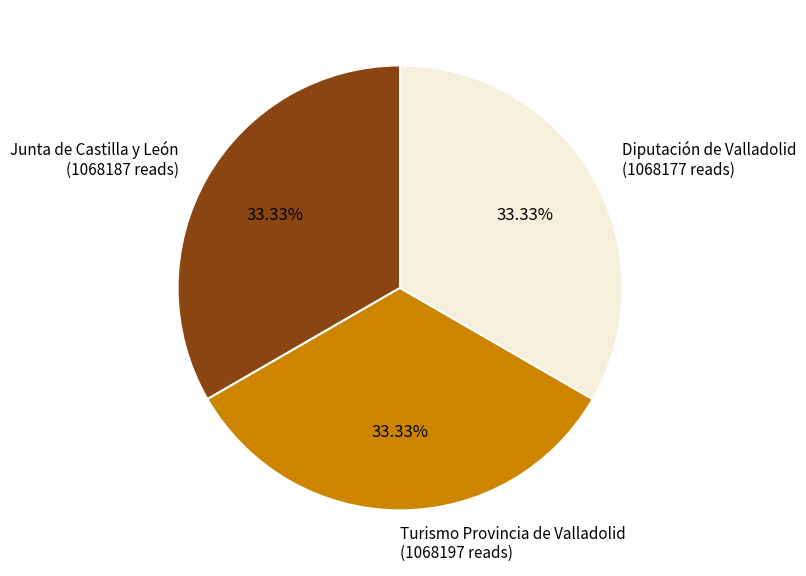

Is there a majority slice in this chart?

No